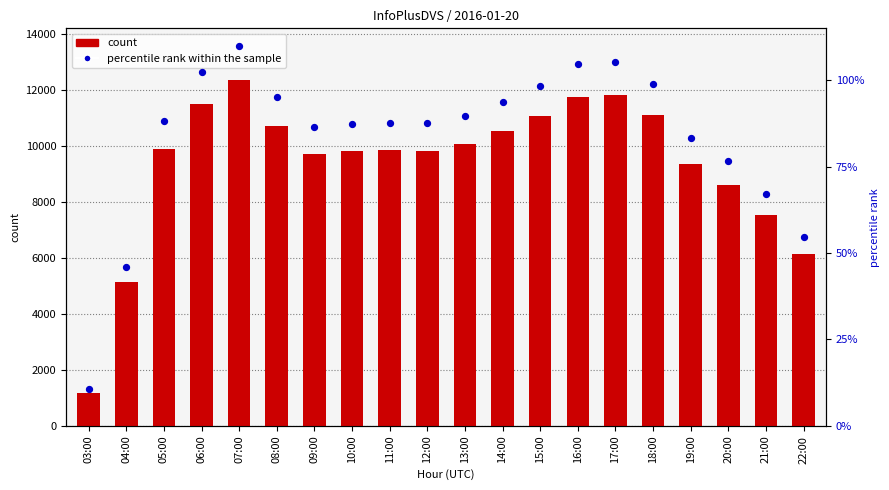

Which series reaches the minimum Y coordinate?

count